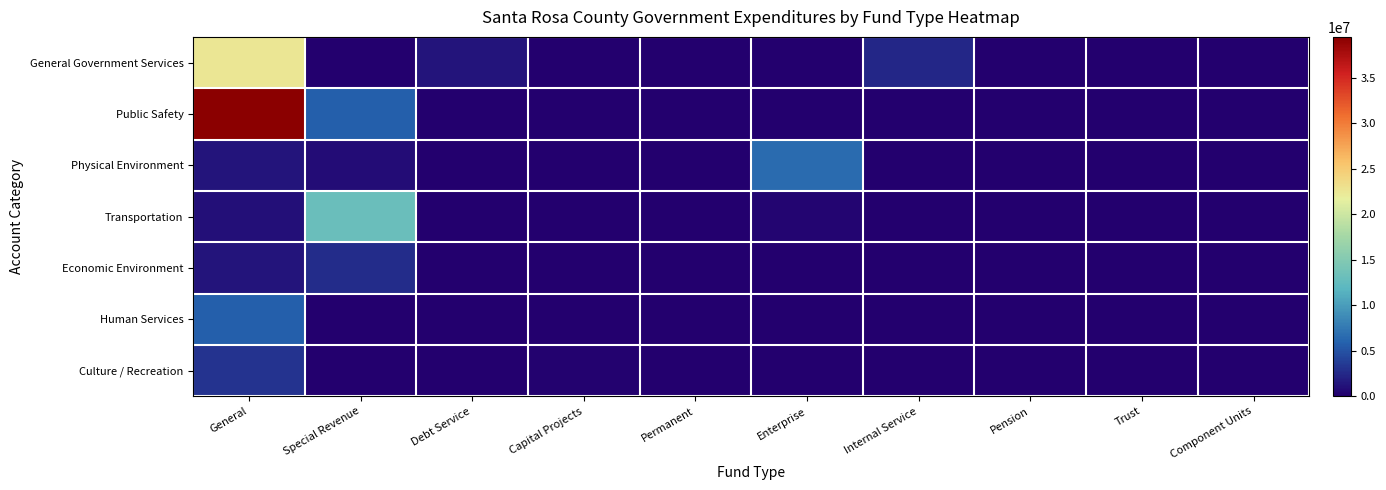

Which series has the largest total across all categories?

Public Safety